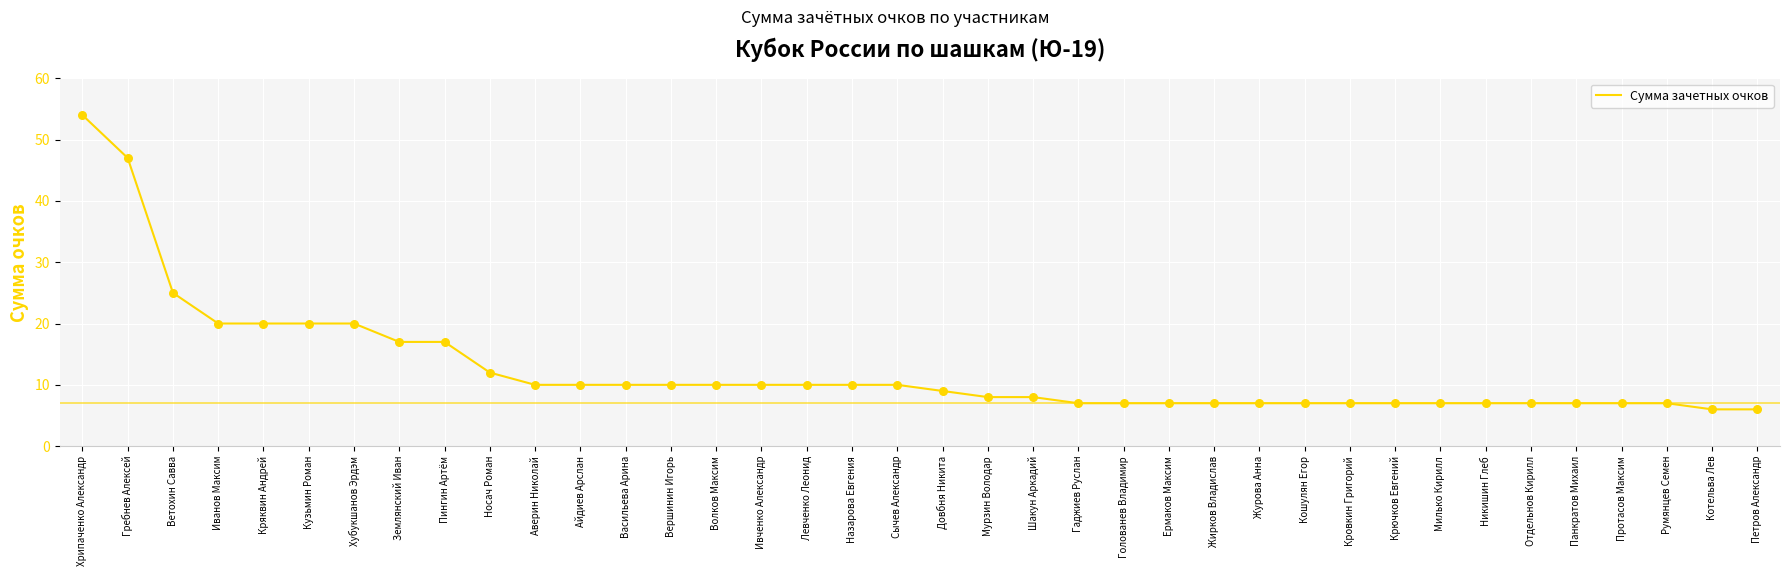

Which has a higher value, Айдиев Арслан or Носач Роман?

Носач Роман